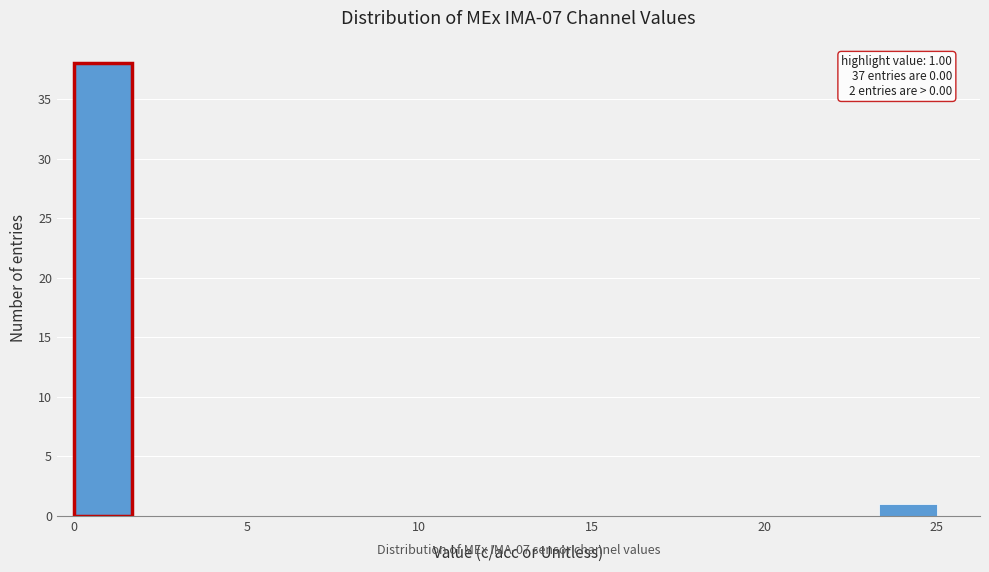

Around what value on the x-axis is the tallest bar? Give the approximate position of its centre, as read against the axis.

1.0